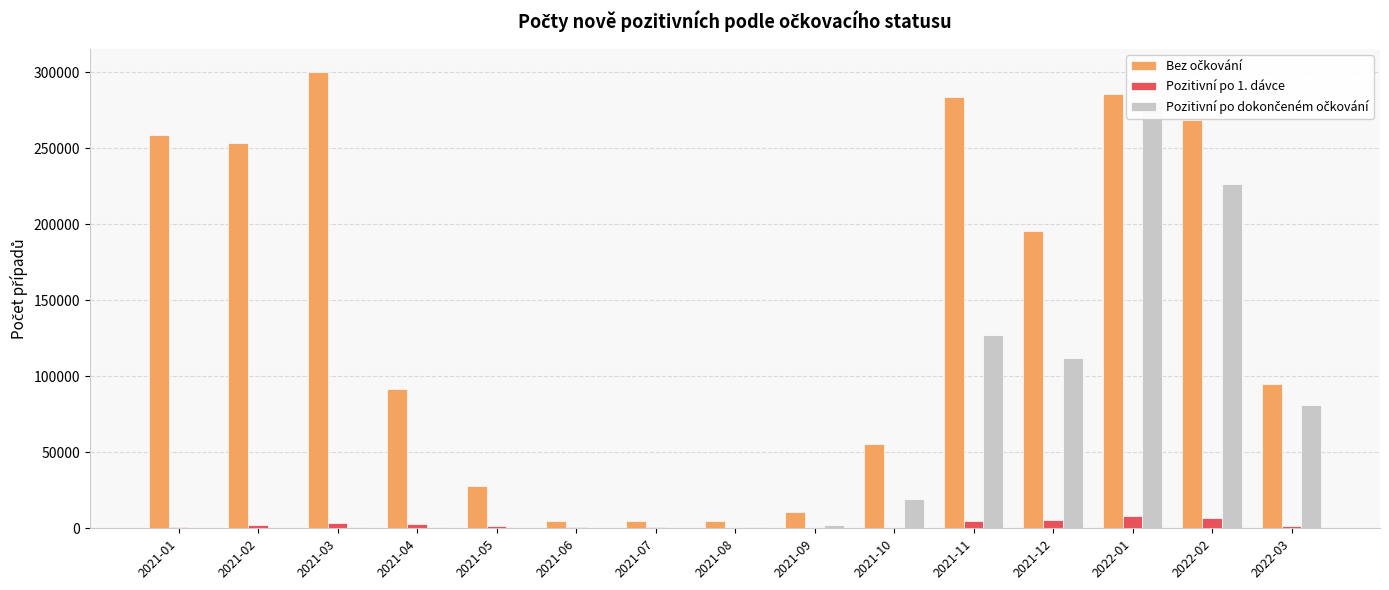

What are all the series names shown in the legend?

Bez očkování, Pozitivní po 1. dávce, Pozitivní po dokončeném očkování